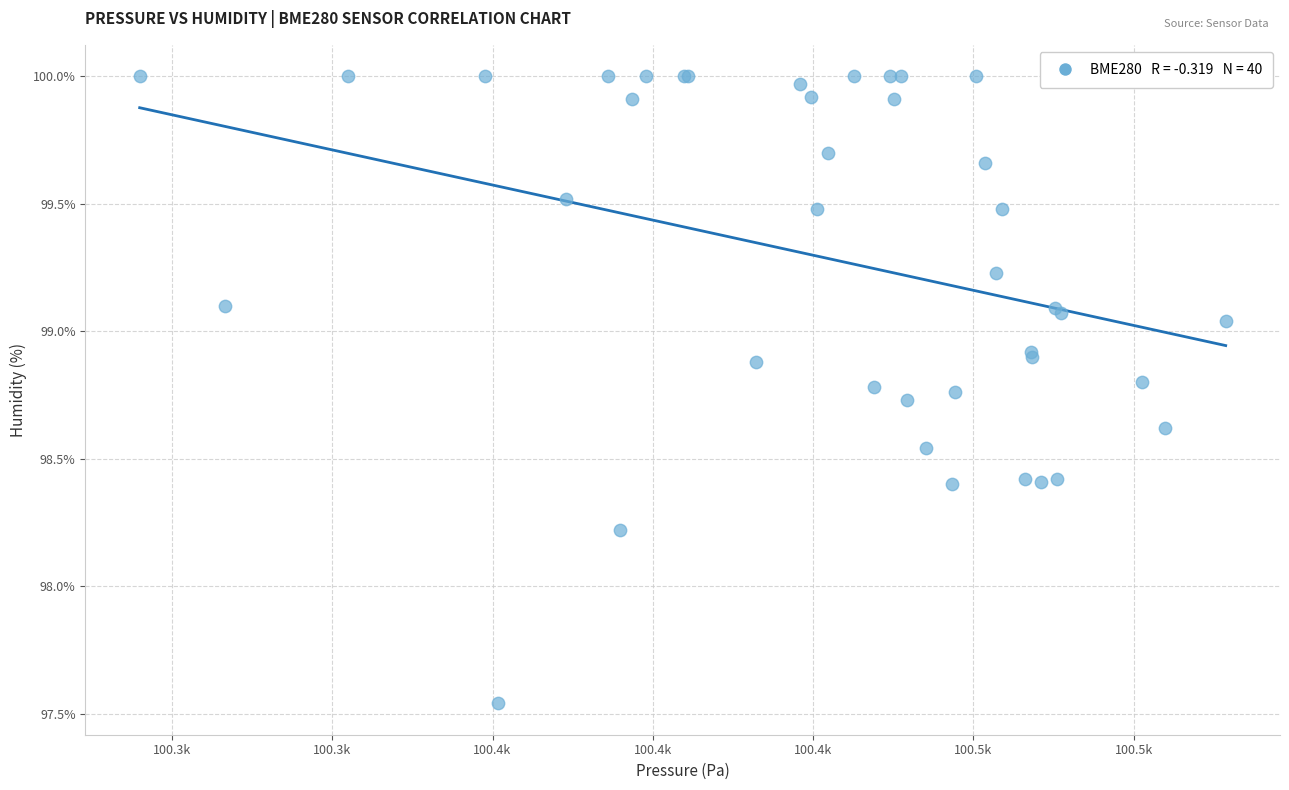

What Y value in the scatter plot is closest to 98?

98.2